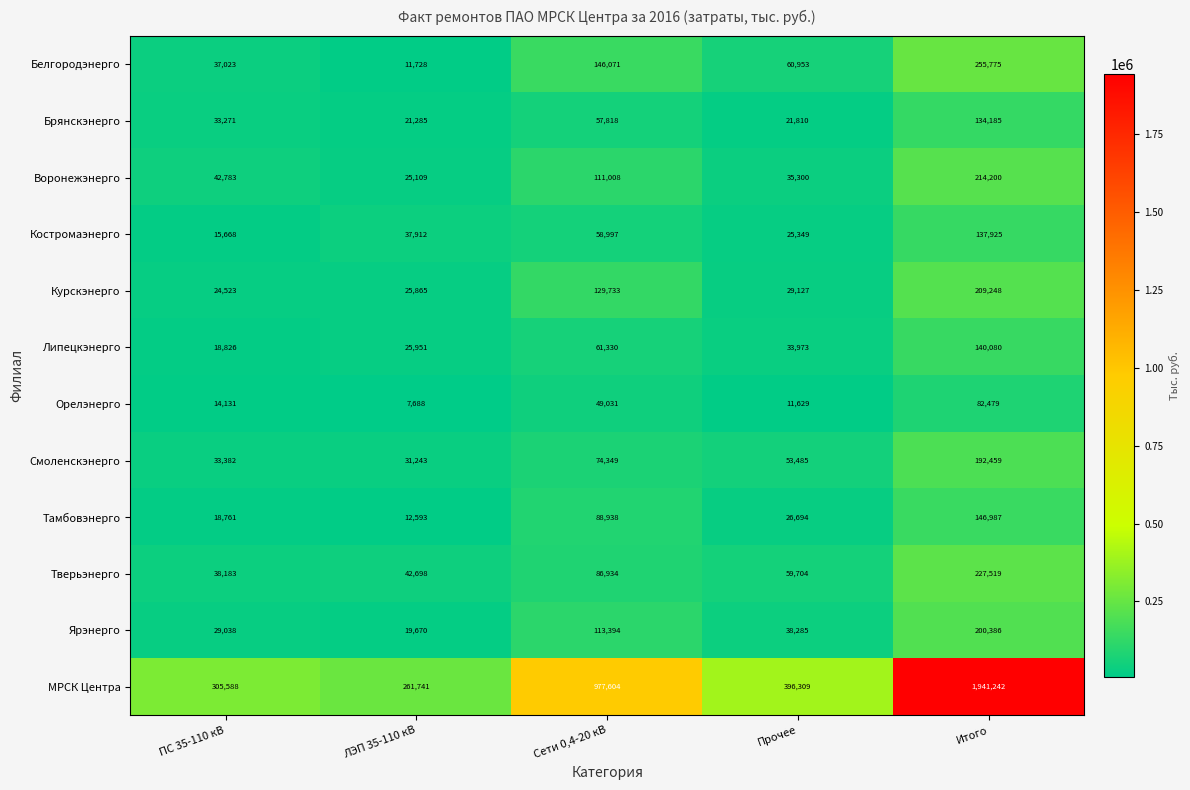

What is the total value across all series at Итого?

3882485